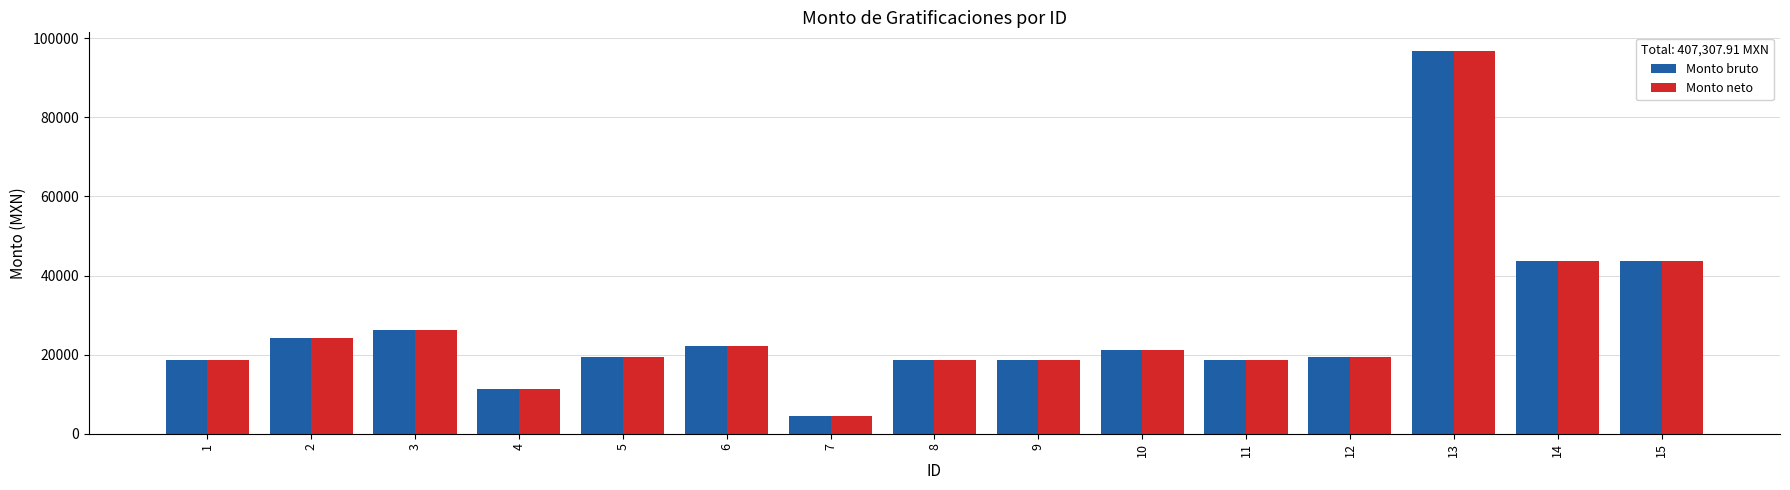

Where does the Monto neto series first go above 19516?

2